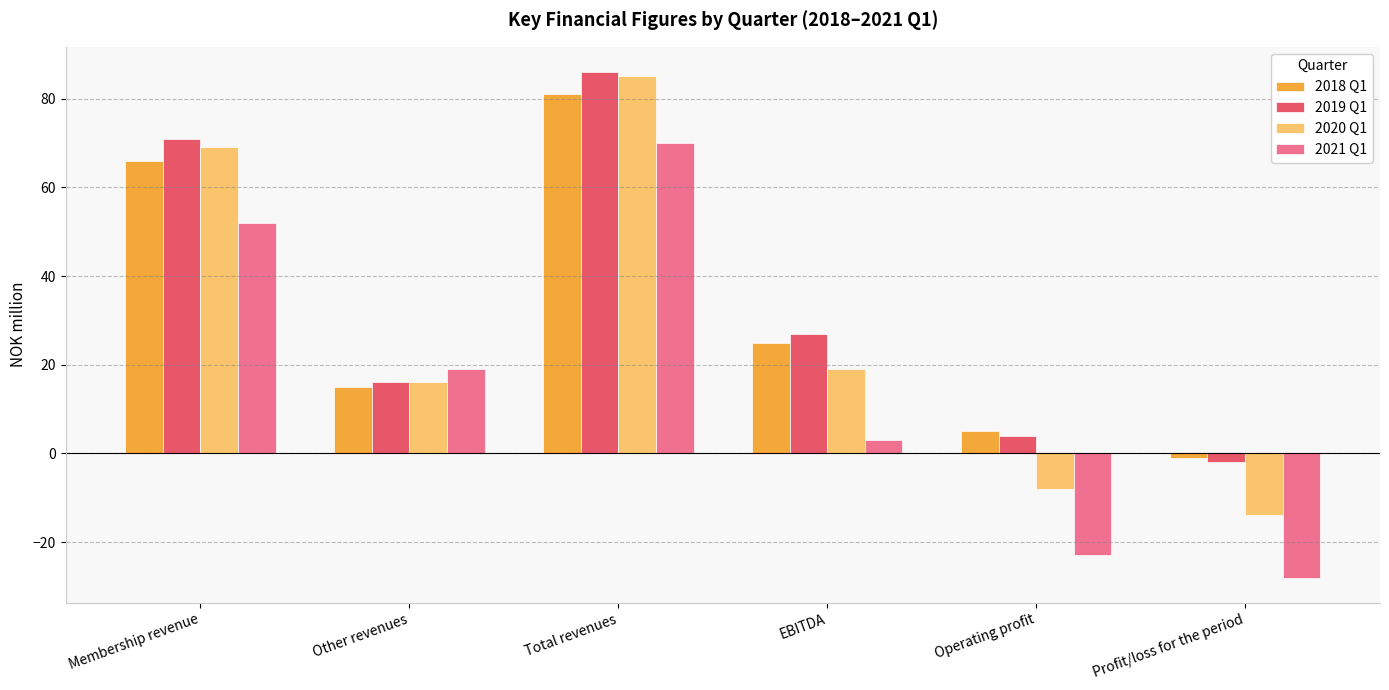

What is the label of the 3rd bar from the left?

Total revenues